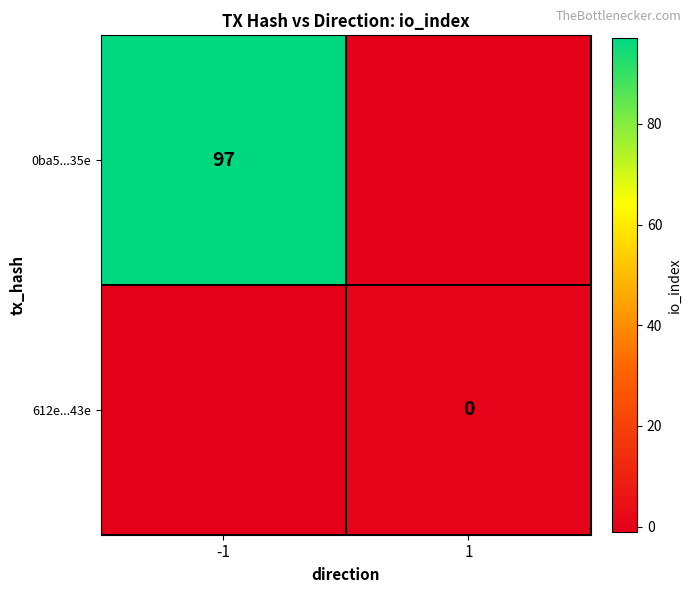

Is it true that 0ba5...35e equals 46 at -1?

False